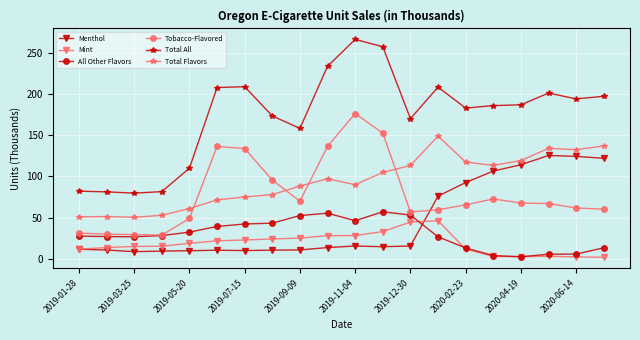

What is the value of the Total Flavors point at the 17th from the left?

119.2